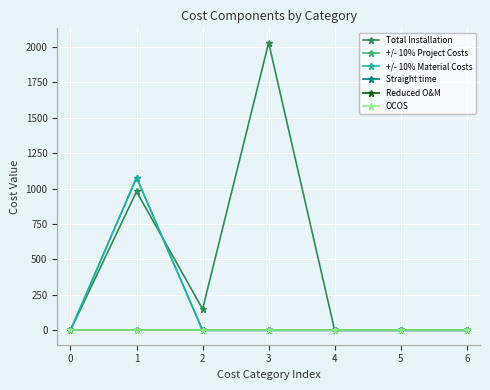

Which series has the largest total across all categories?

Total Installation